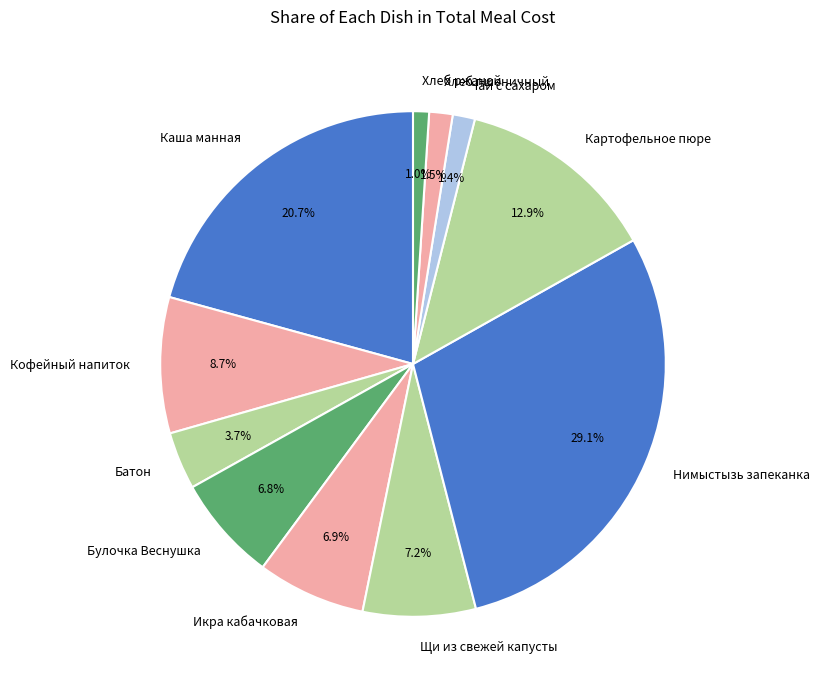

True or false: Икра кабачковая accounts for 7% of the total.

True